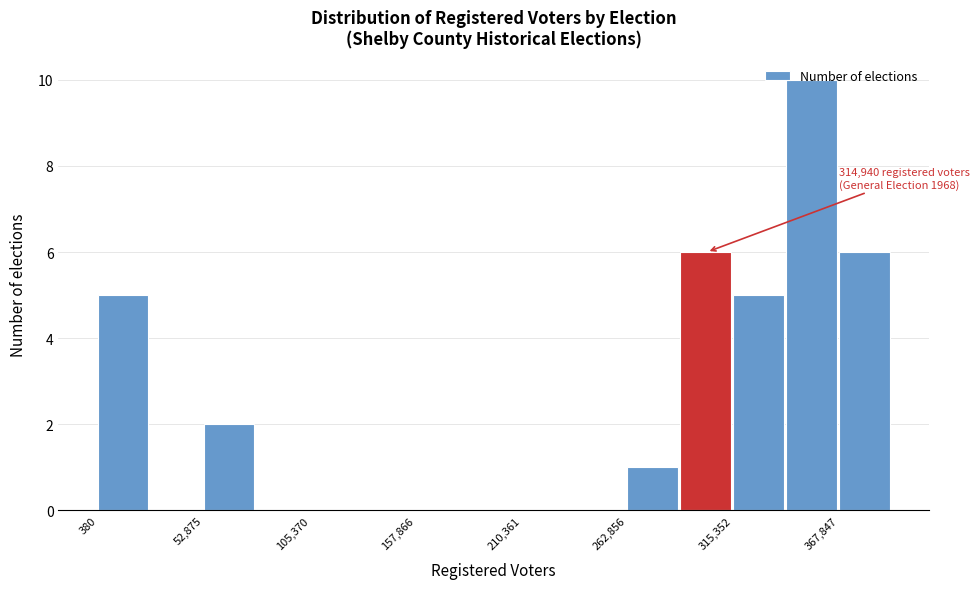

Around what value on the x-axis is the tallest bar? Give the approximate position of its centre, as read against the axis.

350000